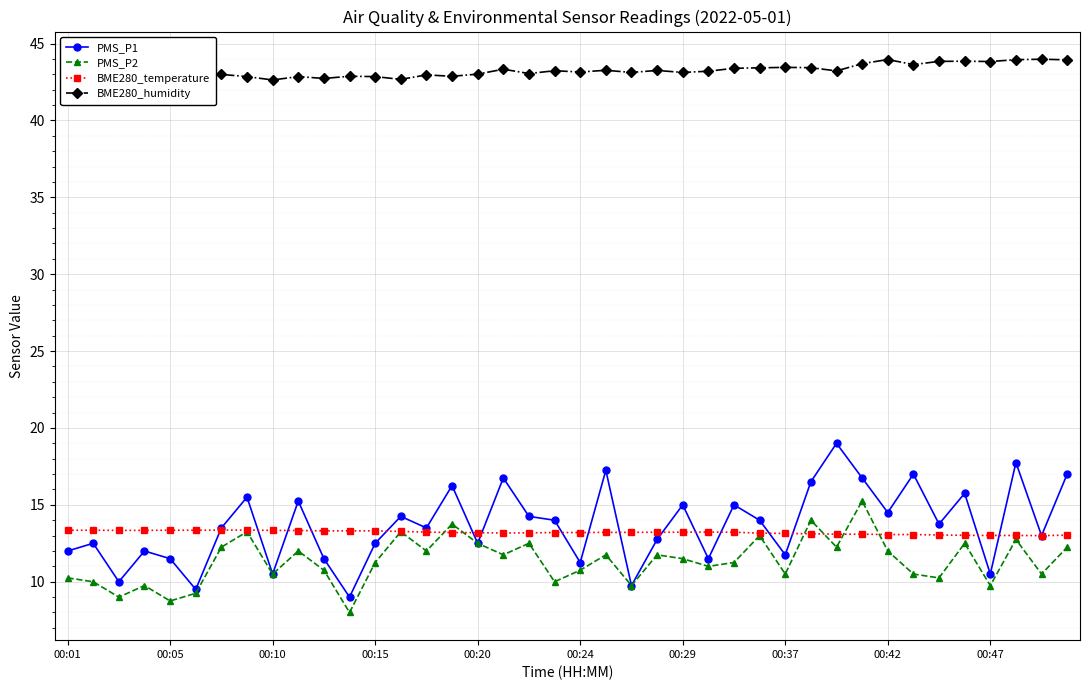

True or false: PMS_P2 has more than 2 interior local peaks.

True